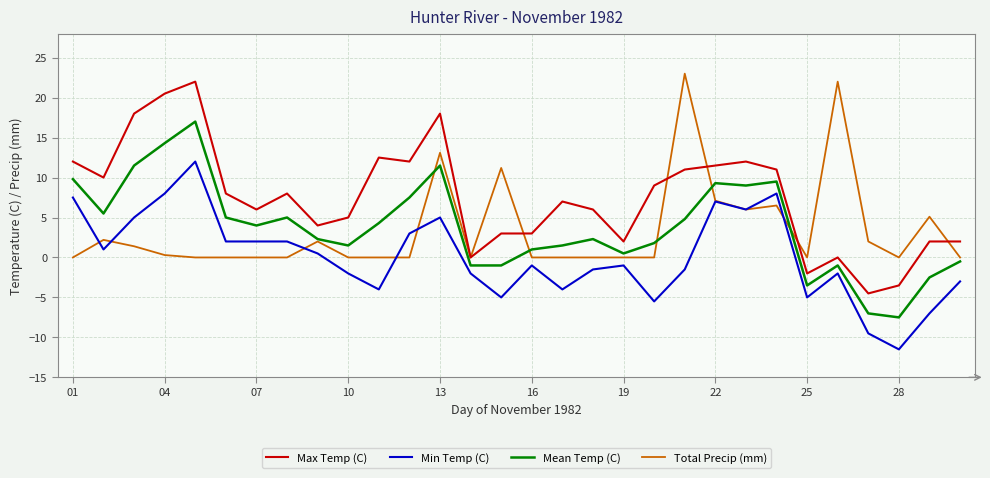

What is the maximum value for Mean Temp (C)?

17.0